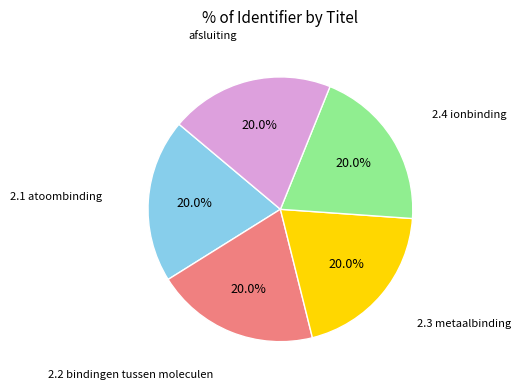

Is there a majority slice in this chart?

No